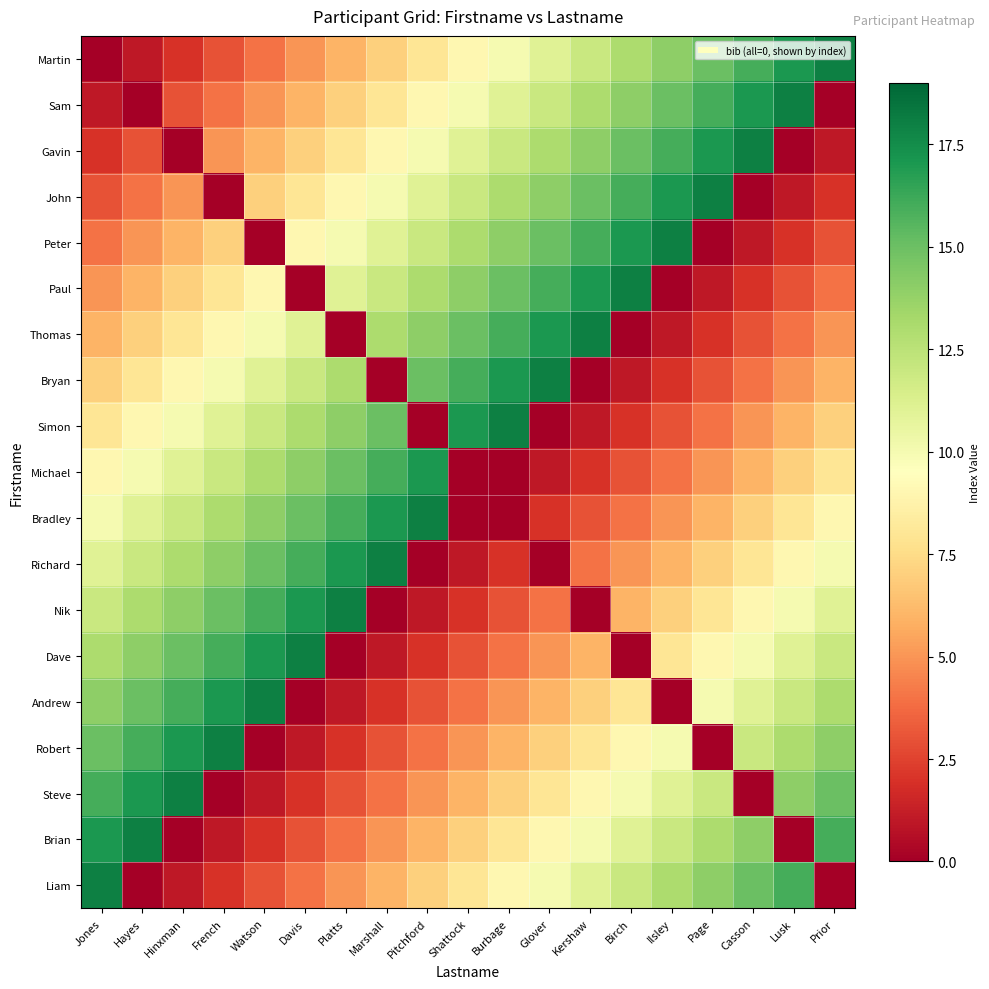

Reading right to left, what are all the values shown in this chart?

Martin: Prior=18	Lusk=17	Casson=16	Page=15	Ilsley=14	Birch=13	Kershaw=12	Glover=11	Burbage=10	Shattock=9	Pitchford=8	Marshall=7	Platts=6	Davis=5	Watson=4	French=3	Hinxman=2	Hayes=1	Jones=0
Sam: Prior=0	Lusk=18	Casson=17	Page=16	Ilsley=15	Birch=14	Kershaw=13	Glover=12	Burbage=11	Shattock=10	Pitchford=9	Marshall=8	Platts=7	Davis=6	Watson=5	French=4	Hinxman=3	Hayes=0	Jones=1
Gavin: Prior=1	Lusk=0	Casson=18	Page=17	Ilsley=16	Birch=15	Kershaw=14	Glover=13	Burbage=12	Shattock=11	Pitchford=10	Marshall=9	Platts=8	Davis=7	Watson=6	French=5	Hinxman=0	Hayes=3	Jones=2
John: Prior=2	Lusk=1	Casson=0	Page=18	Ilsley=17	Birch=16	Kershaw=15	Glover=14	Burbage=13	Shattock=12	Pitchford=11	Marshall=10	Platts=9	Davis=8	Watson=7	French=0	Hinxman=5	Hayes=4	Jones=3
Peter: Prior=3	Lusk=2	Casson=1	Page=0	Ilsley=18	Birch=17	Kershaw=16	Glover=15	Burbage=14	Shattock=13	Pitchford=12	Marshall=11	Platts=10	Davis=9	Watson=0	French=7	Hinxman=6	Hayes=5	Jones=4
Paul: Prior=4	Lusk=3	Casson=2	Page=1	Ilsley=0	Birch=18	Kershaw=17	Glover=16	Burbage=15	Shattock=14	Pitchford=13	Marshall=12	Platts=11	Davis=0	Watson=9	French=8	Hinxman=7	Hayes=6	Jones=5
Thomas: Prior=5	Lusk=4	Casson=3	Page=2	Ilsley=1	Birch=0	Kershaw=18	Glover=17	Burbage=16	Shattock=15	Pitchford=14	Marshall=13	Platts=0	Davis=11	Watson=10	French=9	Hinxman=8	Hayes=7	Jones=6
Bryan: Prior=6	Lusk=5	Casson=4	Page=3	Ilsley=2	Birch=1	Kershaw=0	Glover=18	Burbage=17	Shattock=16	Pitchford=15	Marshall=0	Platts=13	Davis=12	Watson=11	French=10	Hinxman=9	Hayes=8	Jones=7
Simon: Prior=7	Lusk=6	Casson=5	Page=4	Ilsley=3	Birch=2	Kershaw=1	Glover=0	Burbage=18	Shattock=17	Pitchford=0	Marshall=15	Platts=14	Davis=13	Watson=12	French=11	Hinxman=10	Hayes=9	Jones=8
Michael: Prior=8	Lusk=7	Casson=6	Page=5	Ilsley=4	Birch=3	Kershaw=2	Glover=1	Burbage=0	Shattock=0	Pitchford=17	Marshall=16	Platts=15	Davis=14	Watson=13	French=12	Hinxman=11	Hayes=10	Jones=9
Bradley: Prior=9	Lusk=8	Casson=7	Page=6	Ilsley=5	Birch=4	Kershaw=3	Glover=2	Burbage=0	Shattock=0	Pitchford=18	Marshall=17	Platts=16	Davis=15	Watson=14	French=13	Hinxman=12	Hayes=11	Jones=10
Richard: Prior=10	Lusk=9	Casson=8	Page=7	Ilsley=6	Birch=5	Kershaw=4	Glover=0	Burbage=2	Shattock=1	Pitchford=0	Marshall=18	Platts=17	Davis=16	Watson=15	French=14	Hinxman=13	Hayes=12	Jones=11
Nik: Prior=11	Lusk=10	Casson=9	Page=8	Ilsley=7	Birch=6	Kershaw=0	Glover=4	Burbage=3	Shattock=2	Pitchford=1	Marshall=0	Platts=18	Davis=17	Watson=16	French=15	Hinxman=14	Hayes=13	Jones=12
Dave: Prior=12	Lusk=11	Casson=10	Page=9	Ilsley=8	Birch=0	Kershaw=6	Glover=5	Burbage=4	Shattock=3	Pitchford=2	Marshall=1	Platts=0	Davis=18	Watson=17	French=16	Hinxman=15	Hayes=14	Jones=13
Andrew: Prior=13	Lusk=12	Casson=11	Page=10	Ilsley=0	Birch=8	Kershaw=7	Glover=6	Burbage=5	Shattock=4	Pitchford=3	Marshall=2	Platts=1	Davis=0	Watson=18	French=17	Hinxman=16	Hayes=15	Jones=14
Robert: Prior=14	Lusk=13	Casson=12	Page=0	Ilsley=10	Birch=9	Kershaw=8	Glover=7	Burbage=6	Shattock=5	Pitchford=4	Marshall=3	Platts=2	Davis=1	Watson=0	French=18	Hinxman=17	Hayes=16	Jones=15
Steve: Prior=15	Lusk=14	Casson=0	Page=12	Ilsley=11	Birch=10	Kershaw=9	Glover=8	Burbage=7	Shattock=6	Pitchford=5	Marshall=4	Platts=3	Davis=2	Watson=1	French=0	Hinxman=18	Hayes=17	Jones=16
Brian: Prior=16	Lusk=0	Casson=14	Page=13	Ilsley=12	Birch=11	Kershaw=10	Glover=9	Burbage=8	Shattock=7	Pitchford=6	Marshall=5	Platts=4	Davis=3	Watson=2	French=1	Hinxman=0	Hayes=18	Jones=17
Liam: Prior=0	Lusk=16	Casson=15	Page=14	Ilsley=13	Birch=12	Kershaw=11	Glover=10	Burbage=9	Shattock=8	Pitchford=7	Marshall=6	Platts=5	Davis=4	Watson=3	French=2	Hinxman=1	Hayes=0	Jones=18